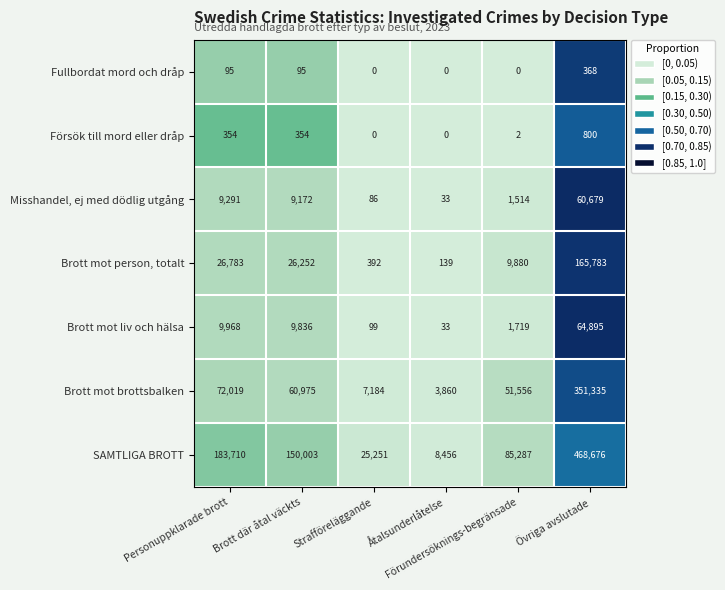

Which series has the largest total across all categories?

SAMTLIGA BROTT